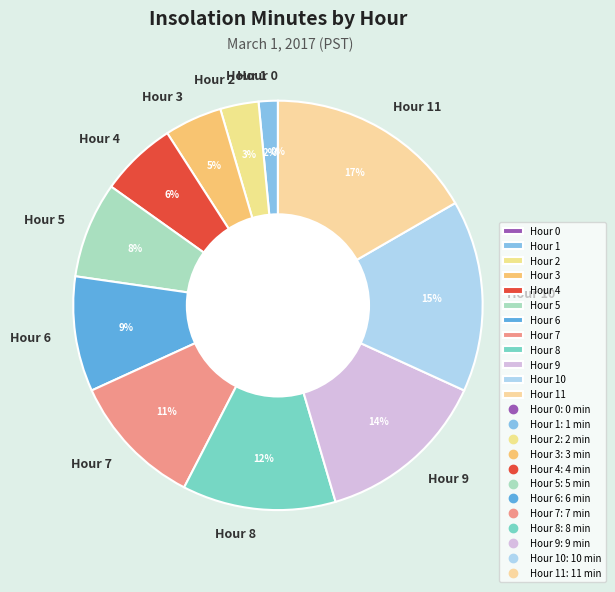

What percentage is the Hour 6 slice, to the nearest percent?

9%